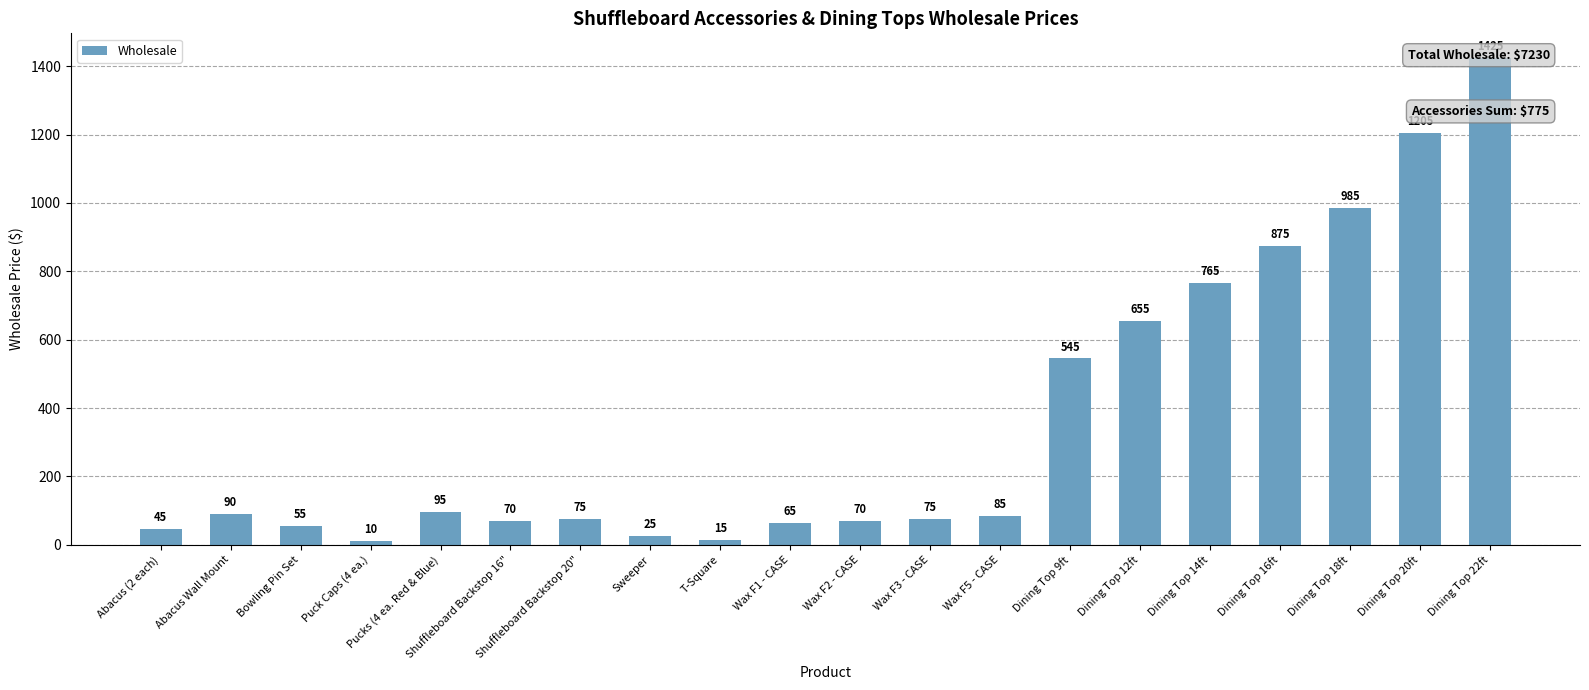

Reading right to left, transcribe all the data shown in this chart.

Dining Top 22ft=1425	Dining Top 20ft=1205	Dining Top 18ft=985	Dining Top 16ft=875	Dining Top 14ft=765	Dining Top 12ft=655	Dining Top 9ft=545	Wax F5 - CASE=85	Wax F3 - CASE=75	Wax F2 - CASE=70	Wax F1 - CASE=65	T-Square=15	Sweeper=25	Shuffleboard Backstop 20"=75	Shuffleboard Backstop 16"=70	Pucks (4 ea. Red & Blue)=95	Puck Caps (4 ea.)=10	Bowling Pin Set=55	Abacus Wall Mount=90	Abacus (2 each)=45